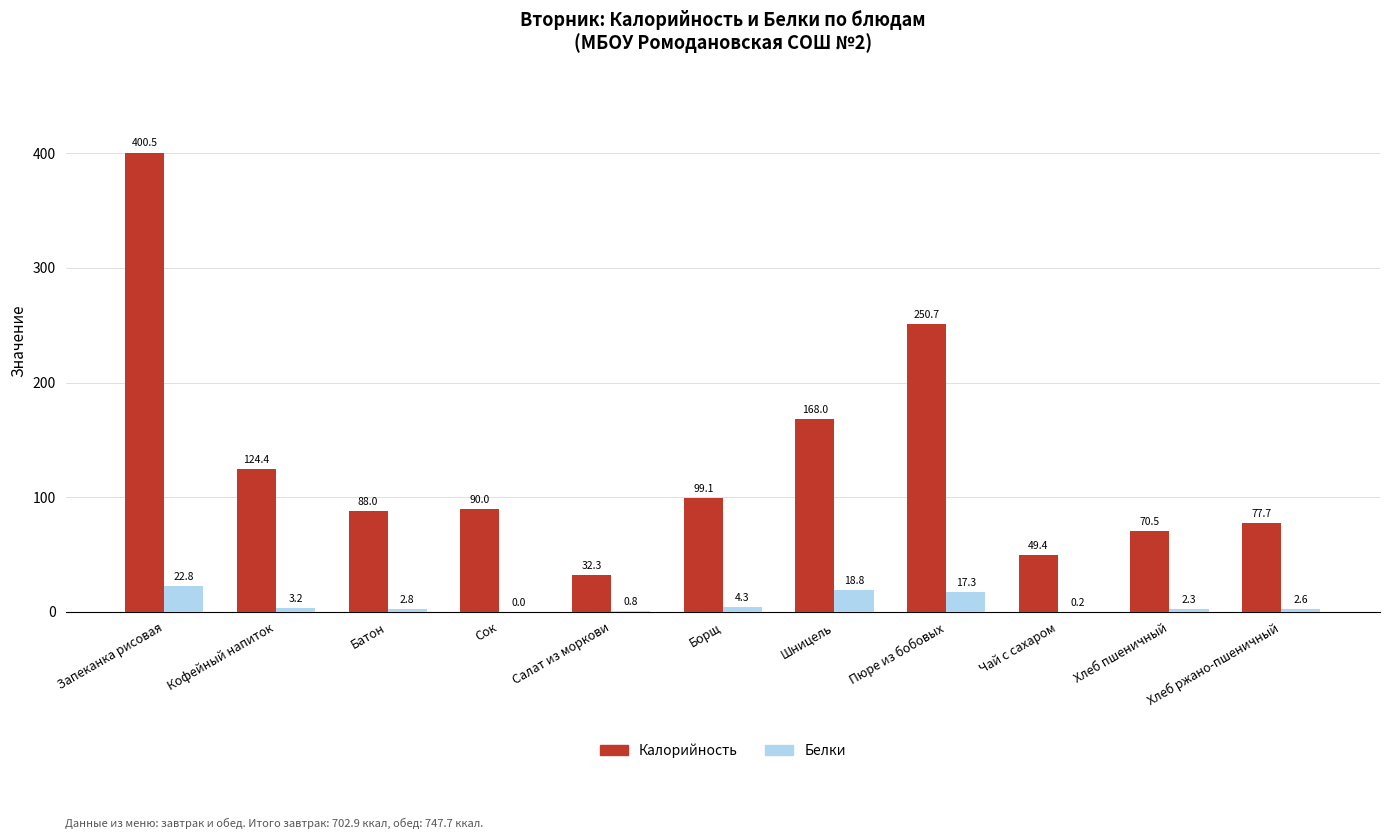

What is the difference between the Белки values at Шницель and Кофейный напиток?

15.6